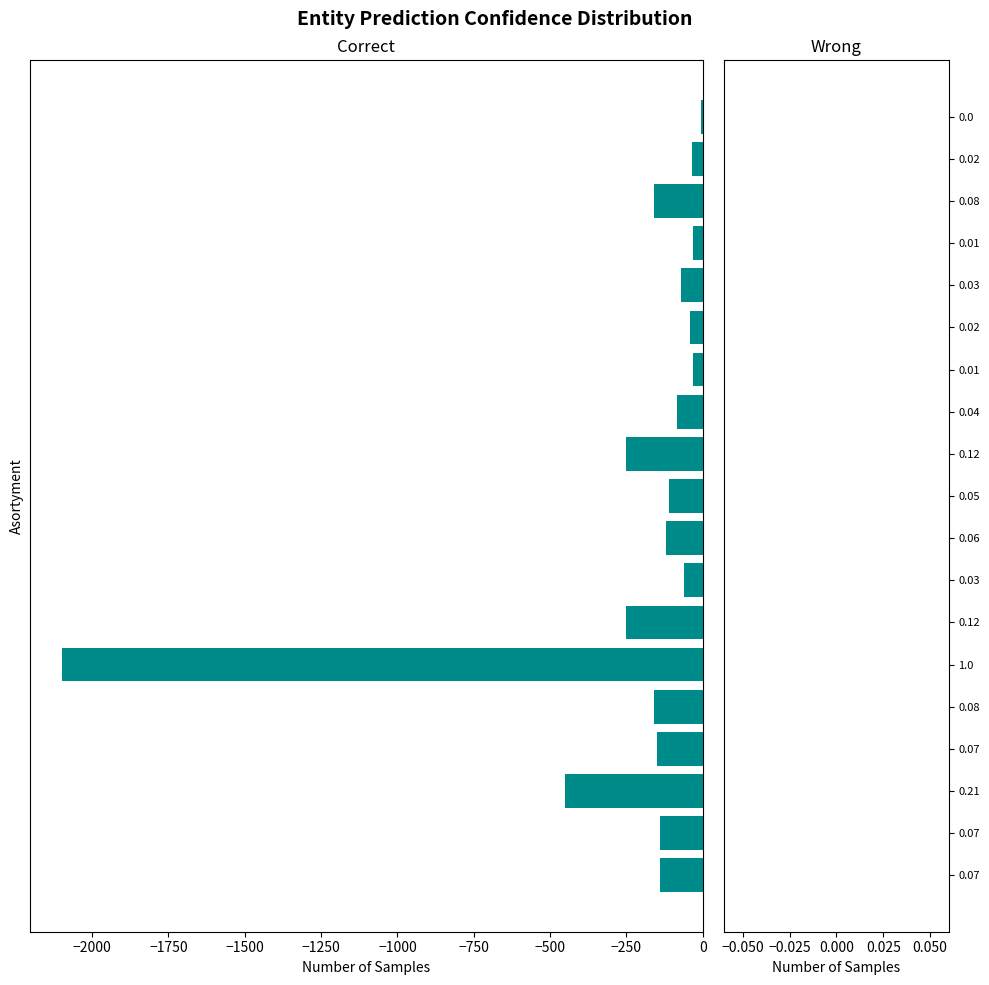

What is the sum of all values?

-4385